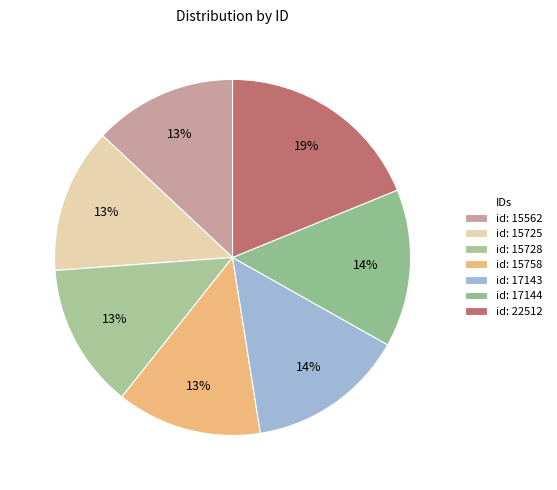

Which category has the biggest portion of the pie?

id: 22512